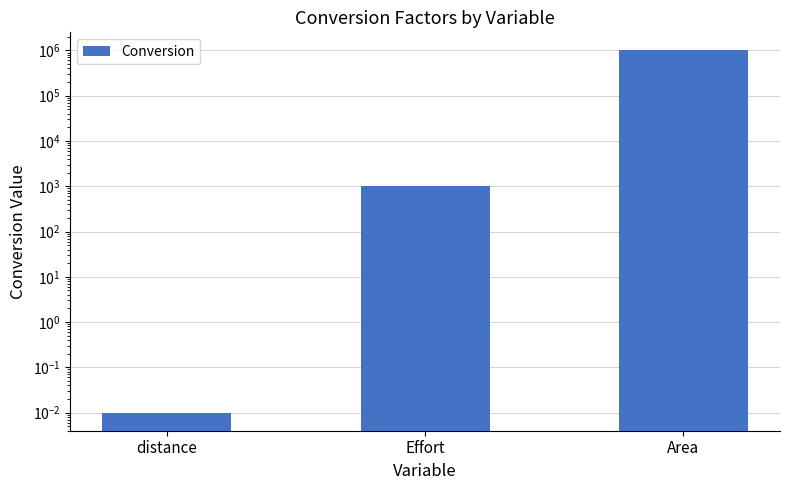

What is the change in value from distance to Effort?

+1000.0